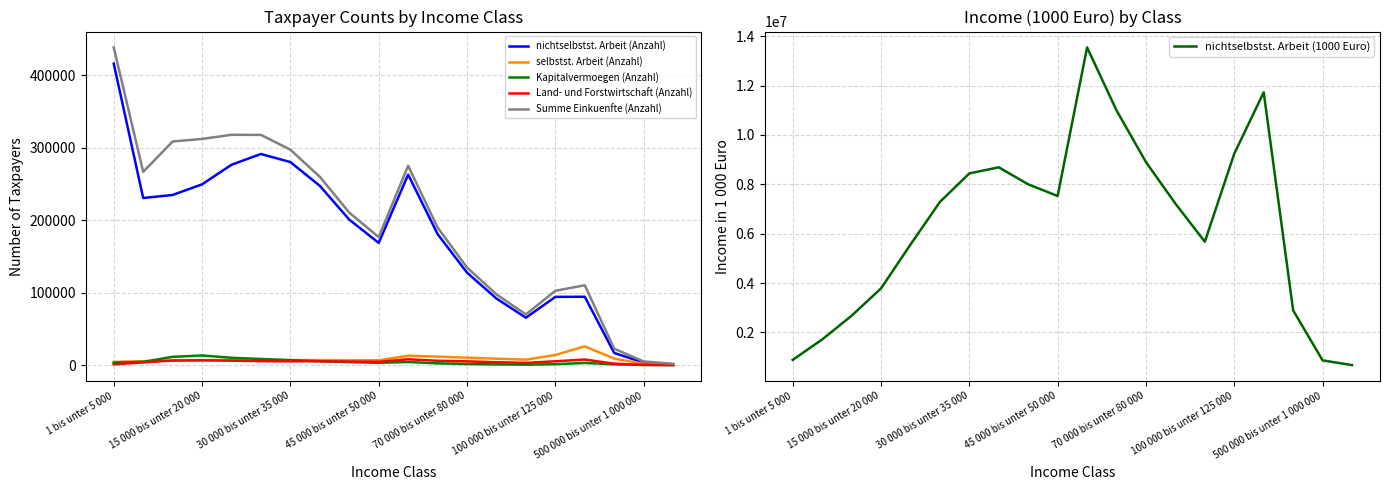

What is the value of the Summe Einkuenfte (Anzahl) point at the 16th from the left?

102706